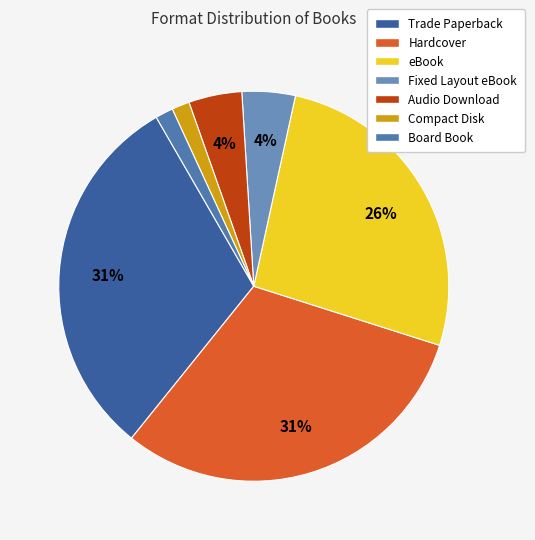

Count the number of slices in the pie.

7